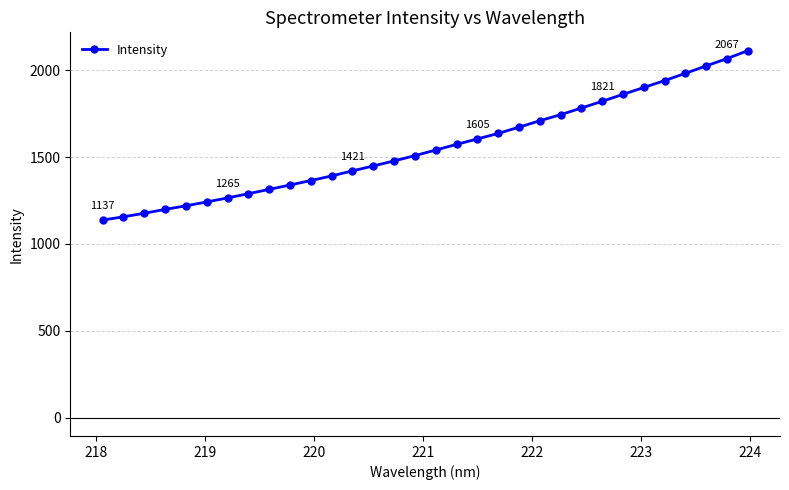

True or false: the data has more than 2 interior local peaks.

False